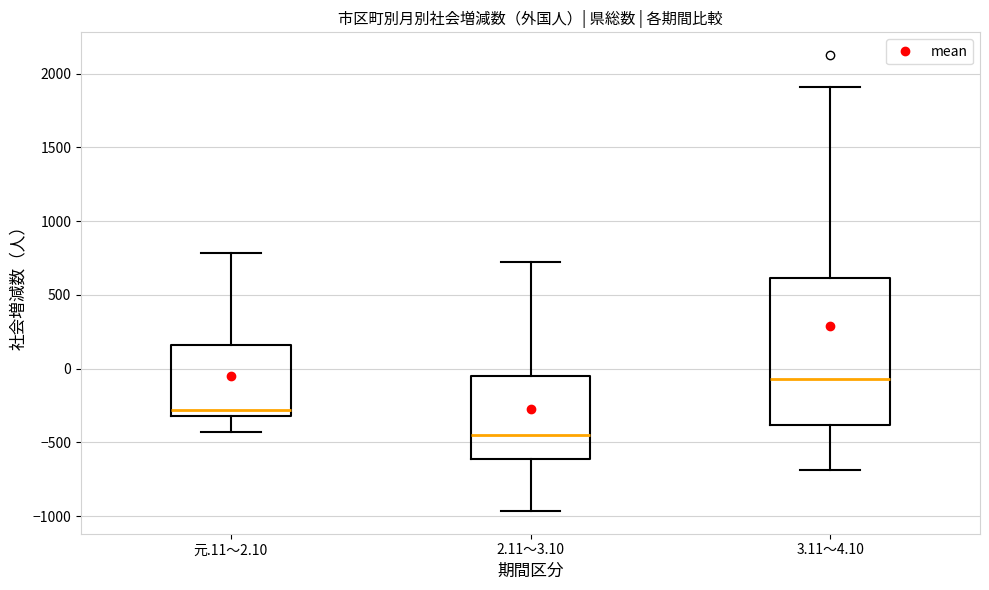

Reading left to right, read every box against the y-axis: the position of its median line, the range the box covers, and the ends of its whiskers. The values are not printed on the chart, so give them approximately, as read against the axis.

元.11～2.10: median -300 (just above the box's lower edge), box -300 to 150, whiskers -450 to 800
2.11～3.10: median -450, box -600 to -50, whiskers -950 to 750
3.11～4.10: median -50, box -400 to 600, whiskers -700 to 1900